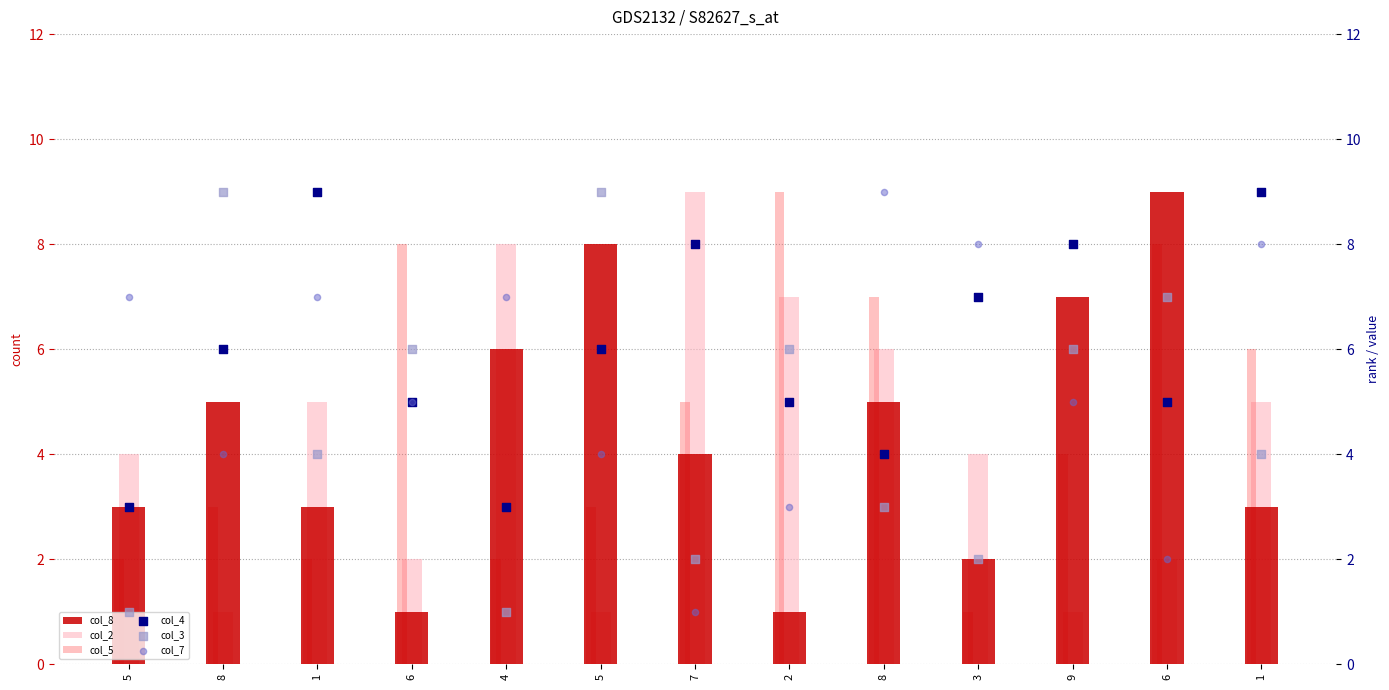

Which series contains the highest Y value?

col_8